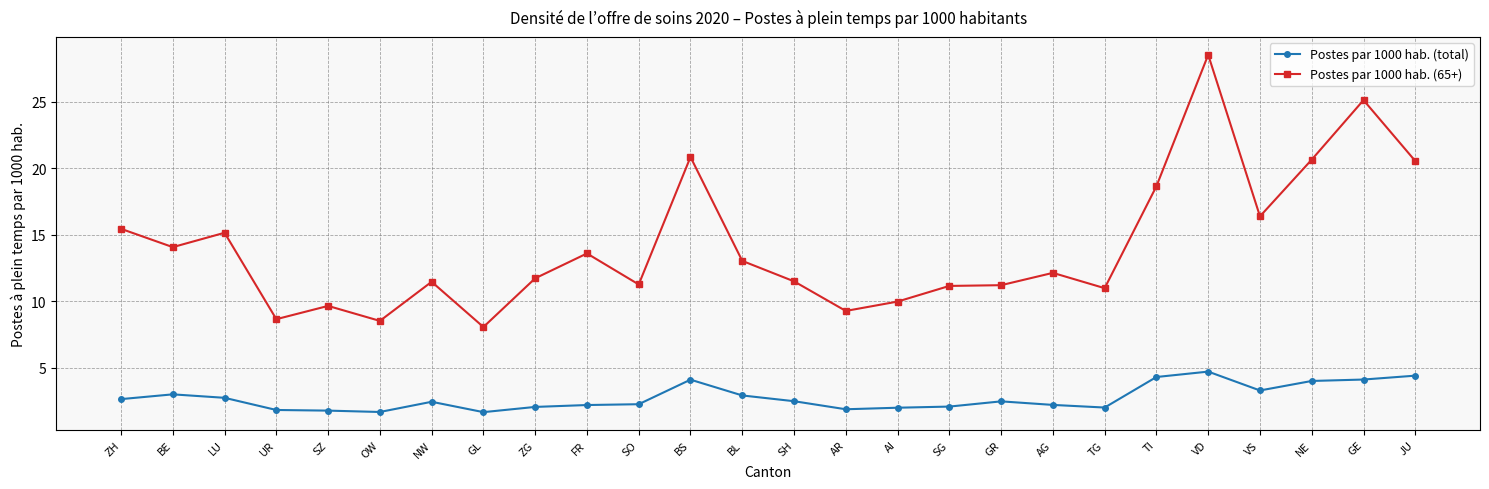

What position from the left is GR?

18